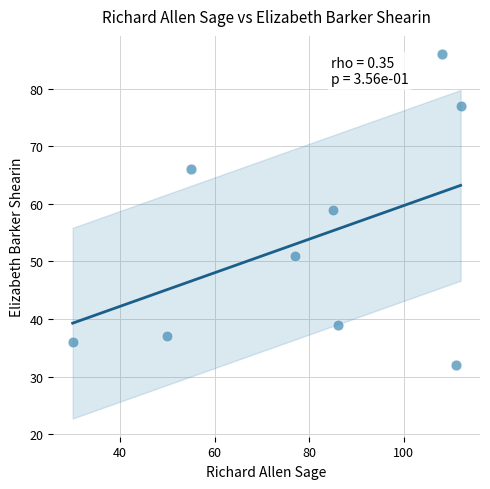

What is the range of Y values (max minus min)?

54